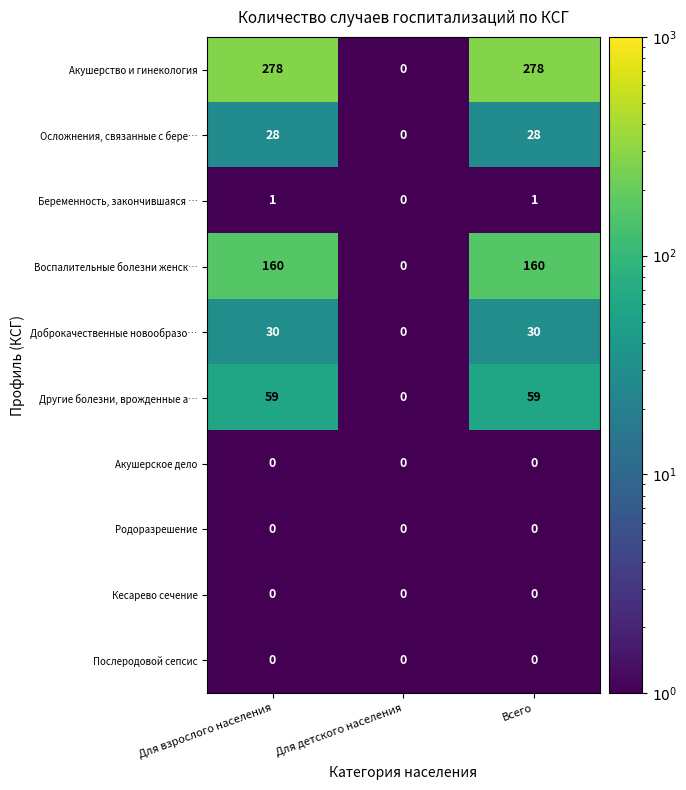

Count the number of data series in this chart.

10